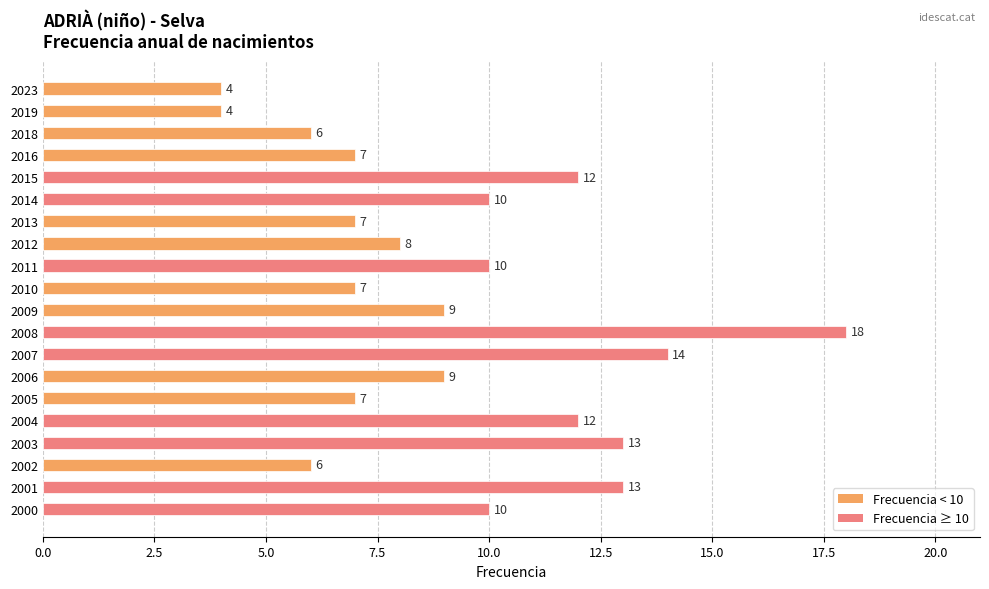

How many bars are there in total?

20